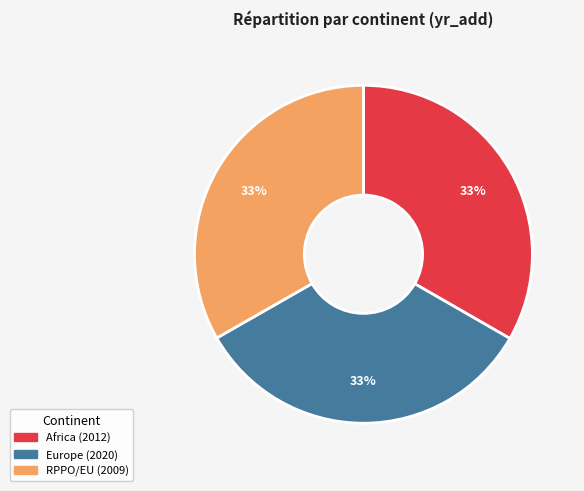

To the nearest percent, what portion does RPPO/EU represent?

33%